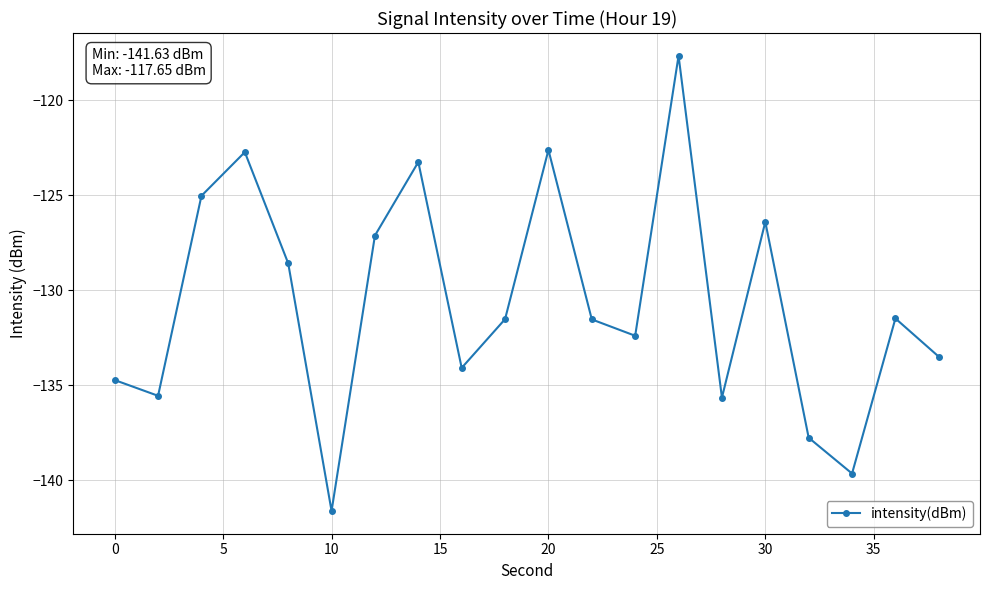

What is the difference between the second highest and minimum values?

19.0